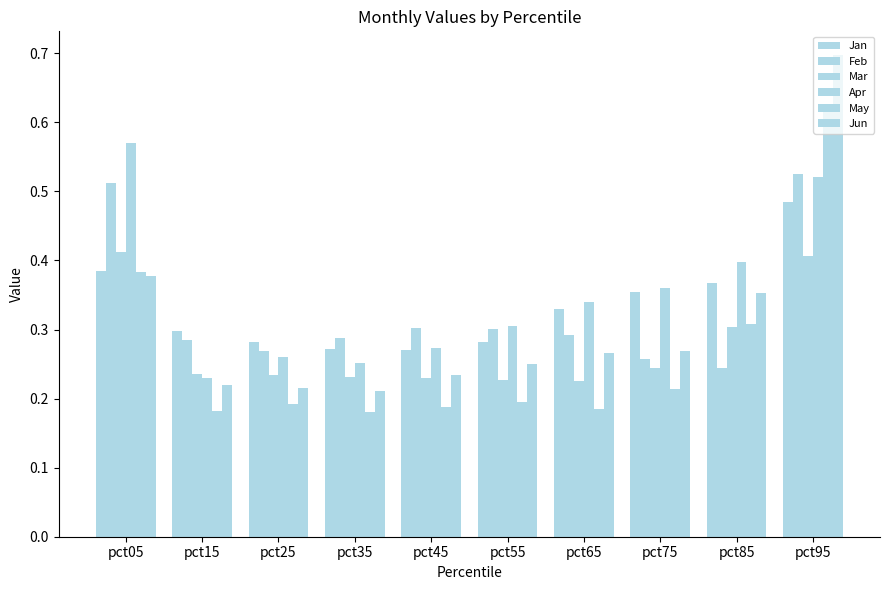

Is the value of Jun at pct55 greater than the value of Feb at pct55?

No